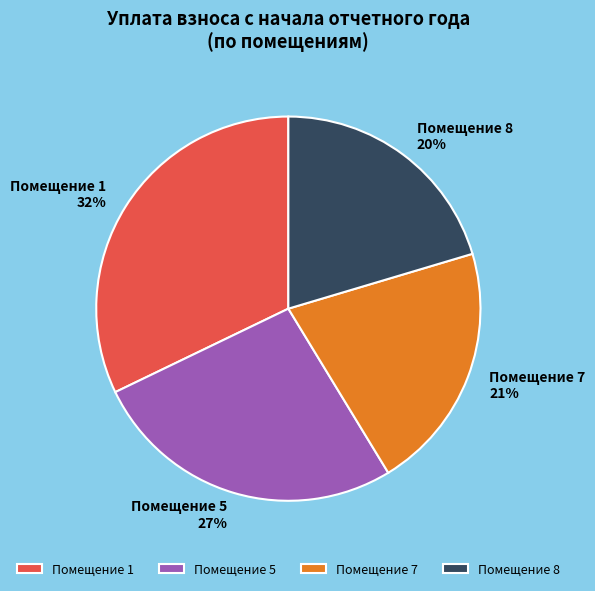

To the nearest percent, what is the difference between the Помещение 7 21% and Помещение 5 27% slice percentages?

6%